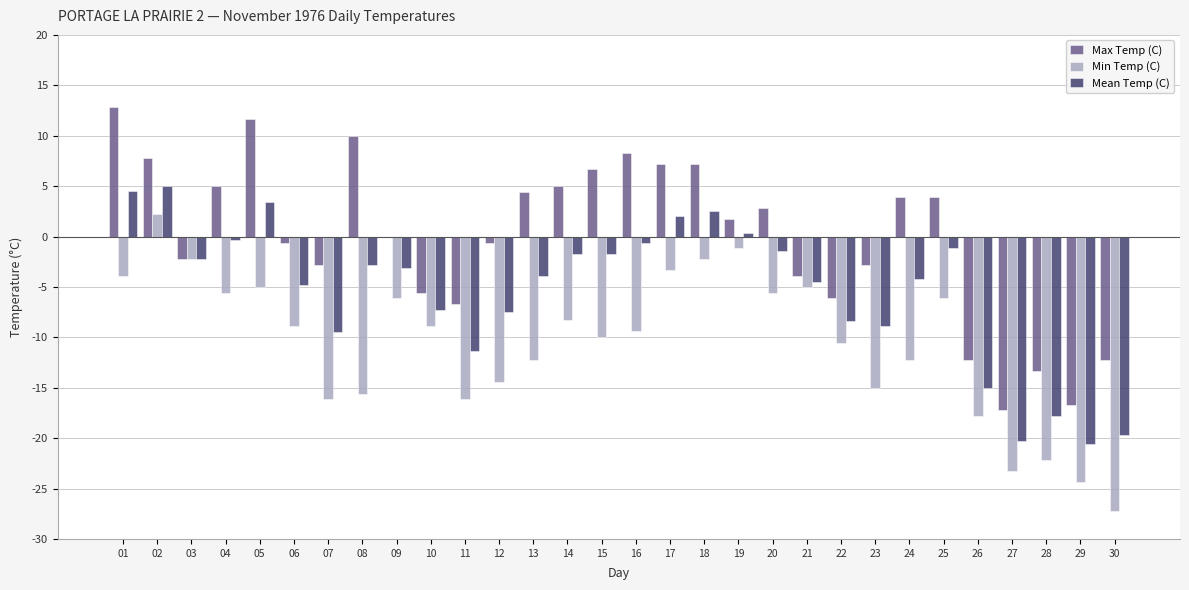

The value of Mean Temp (C) at 29 is -20.6. True or false?

True